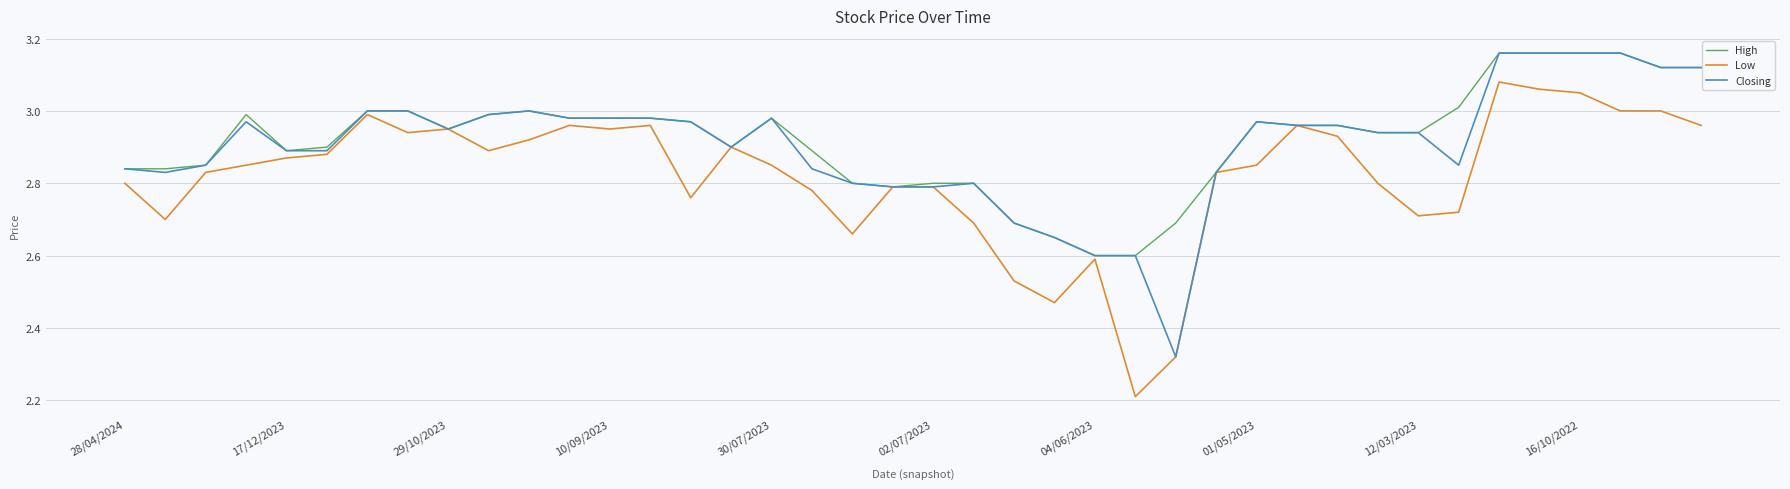

What are all the series names shown in the legend?

High, Low, Closing